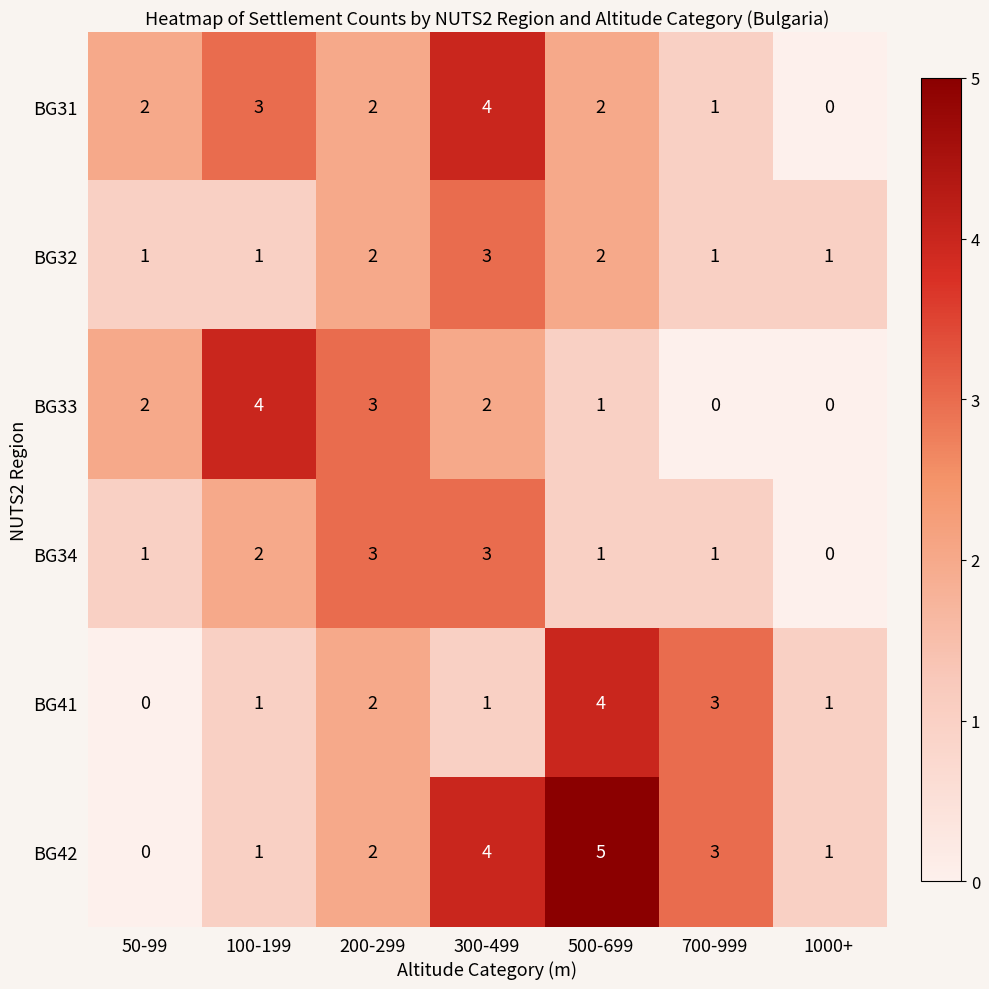

What is the greatest value displayed?

5